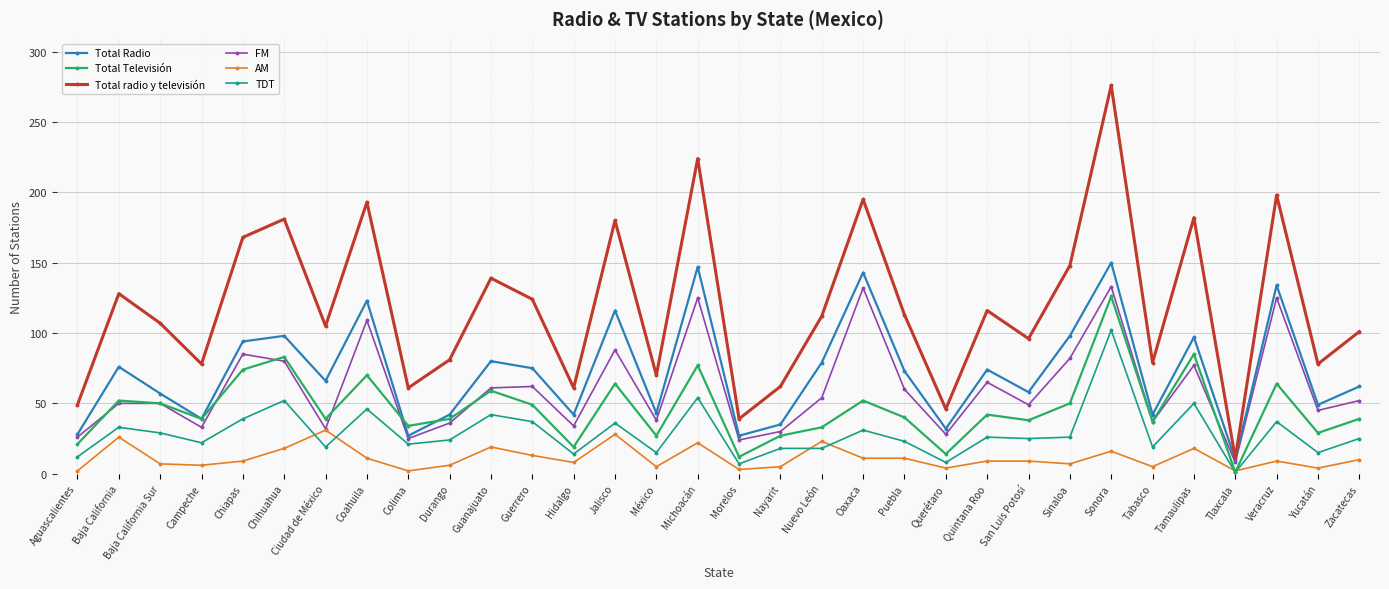

What is the label of the 17th point from the right?

Michoacán